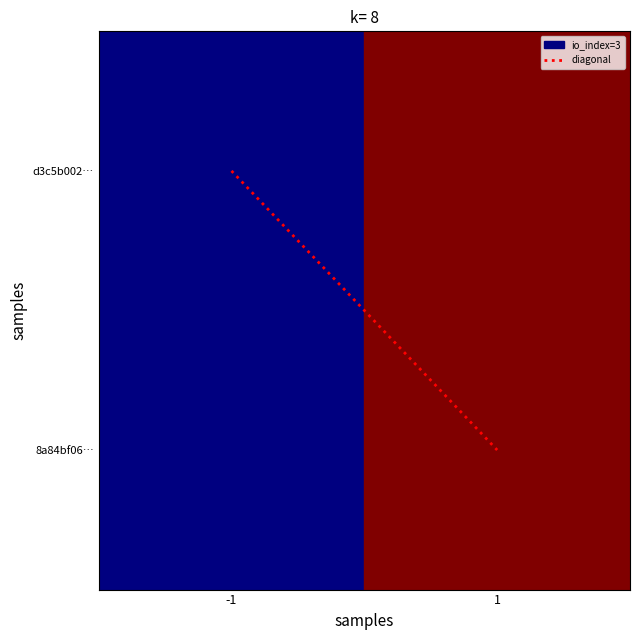

True or false: d3c5b002… has a value of 2 at -1.

False